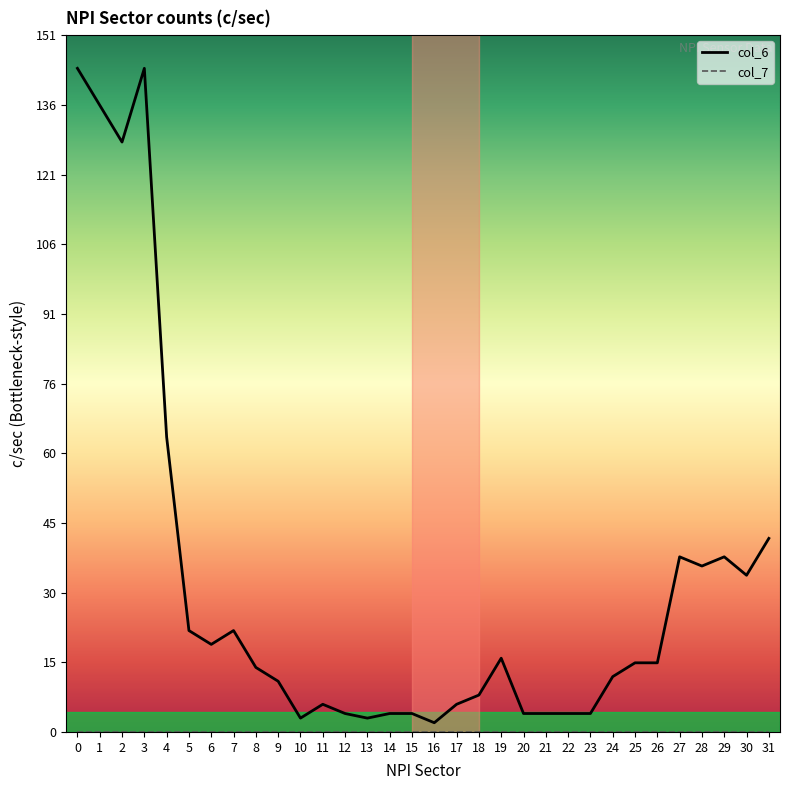

What is the total value across all series at 30?

34